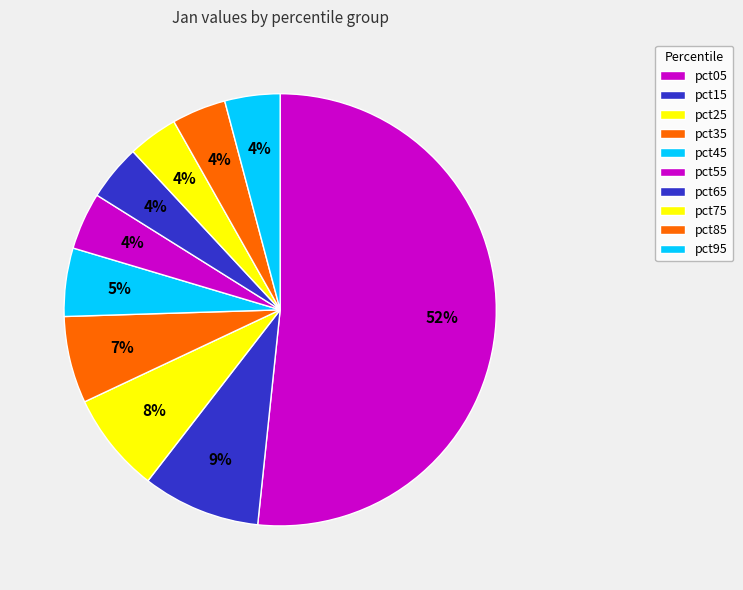

To the nearest percent, what is the average slice percentage?

10%